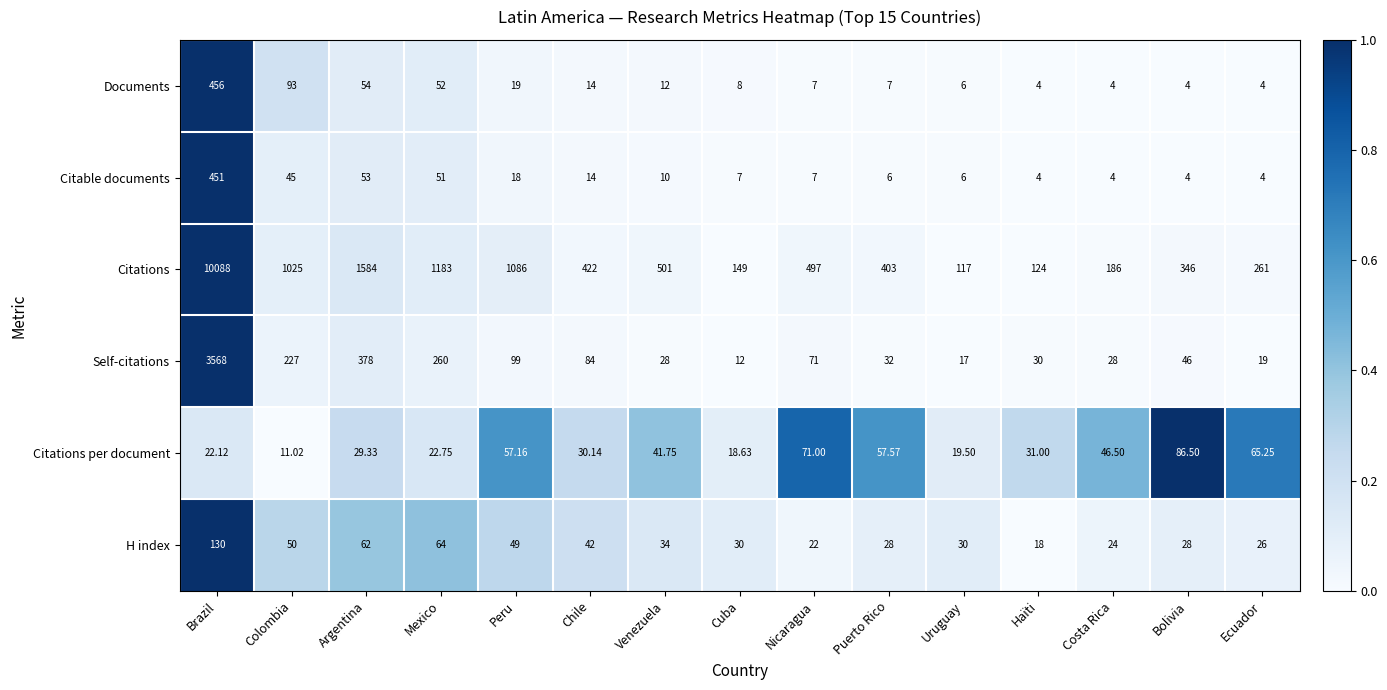

Which series has the widest spread of values?

Citations